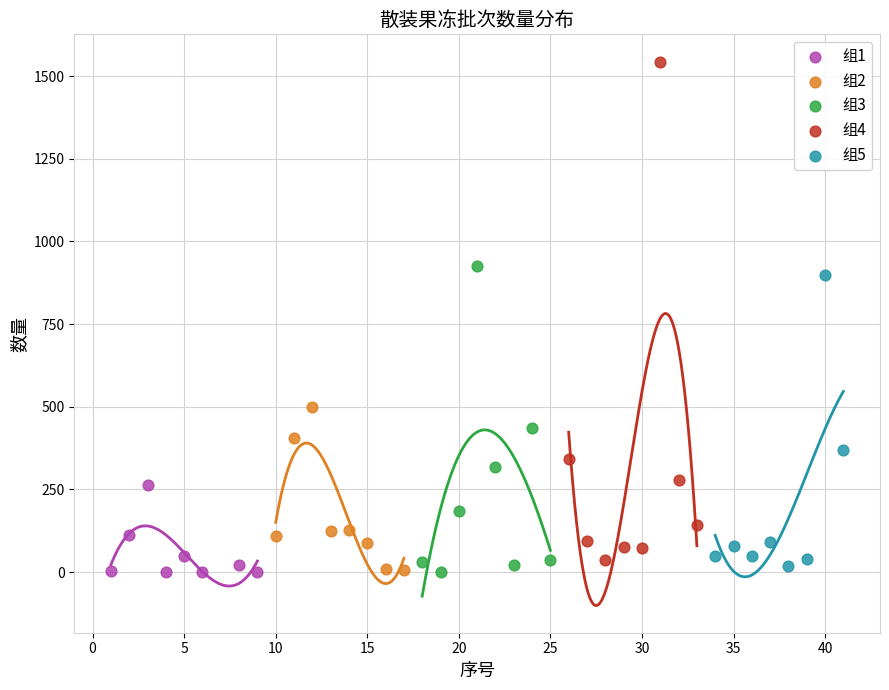

Which series reaches the maximum Y coordinate?

组4